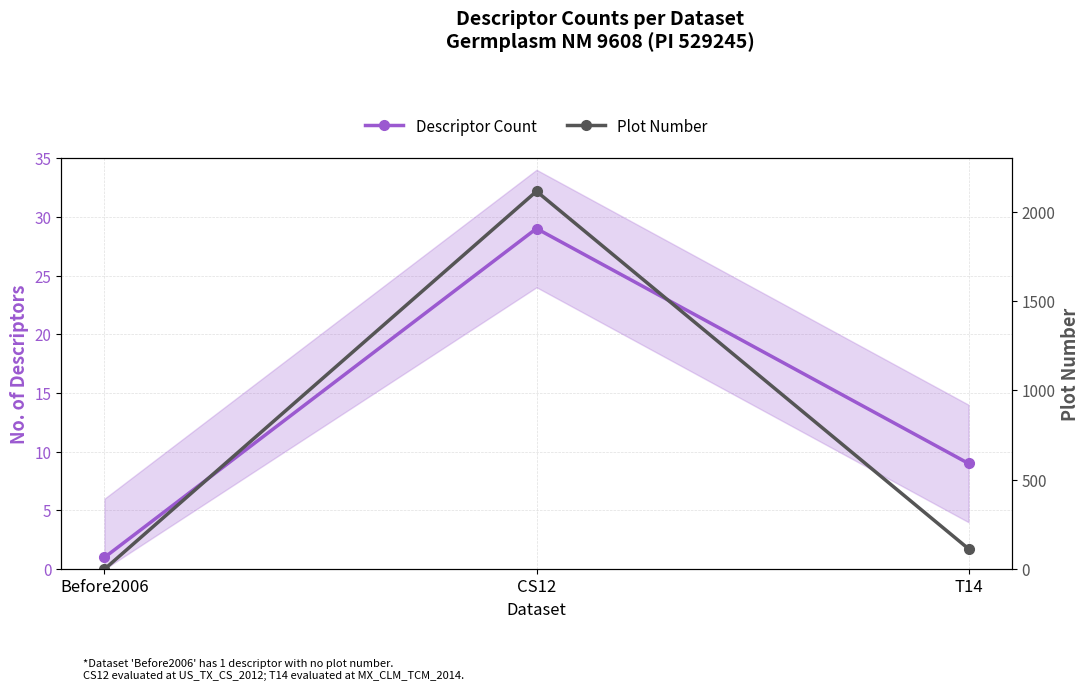

Which series has the largest range (max minus min)?

Plot Number